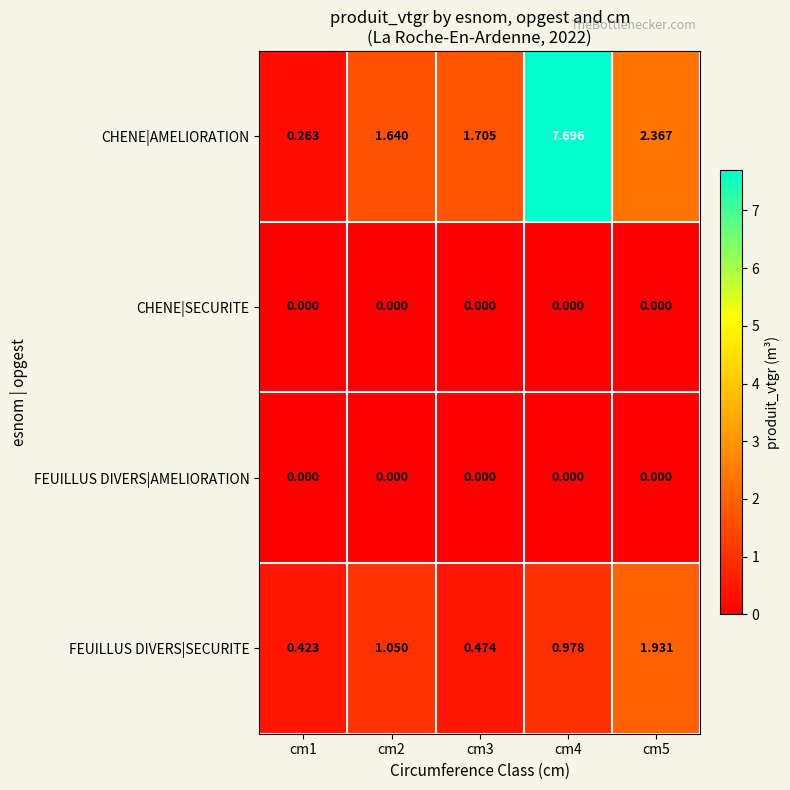

Is the value of FEUILLUS DIVERS|SECURITE at cm5 greater than the value of FEUILLUS DIVERS|AMELIORATION at cm3?

Yes